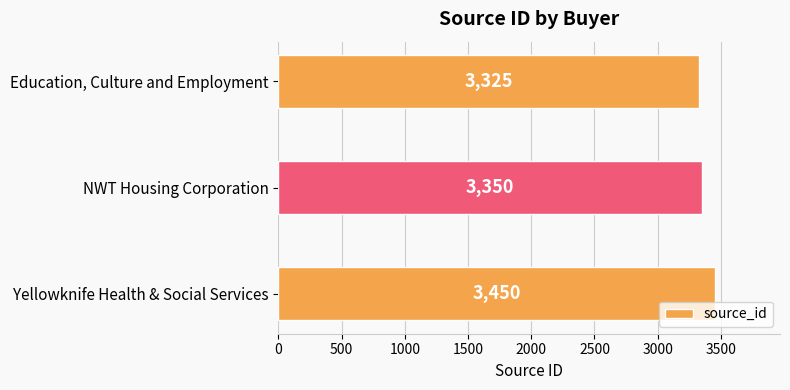

List the labels in order of value, smallest first.

Education, Culture and Employment, NWT Housing Corporation, Yellowknife Health & Social Services